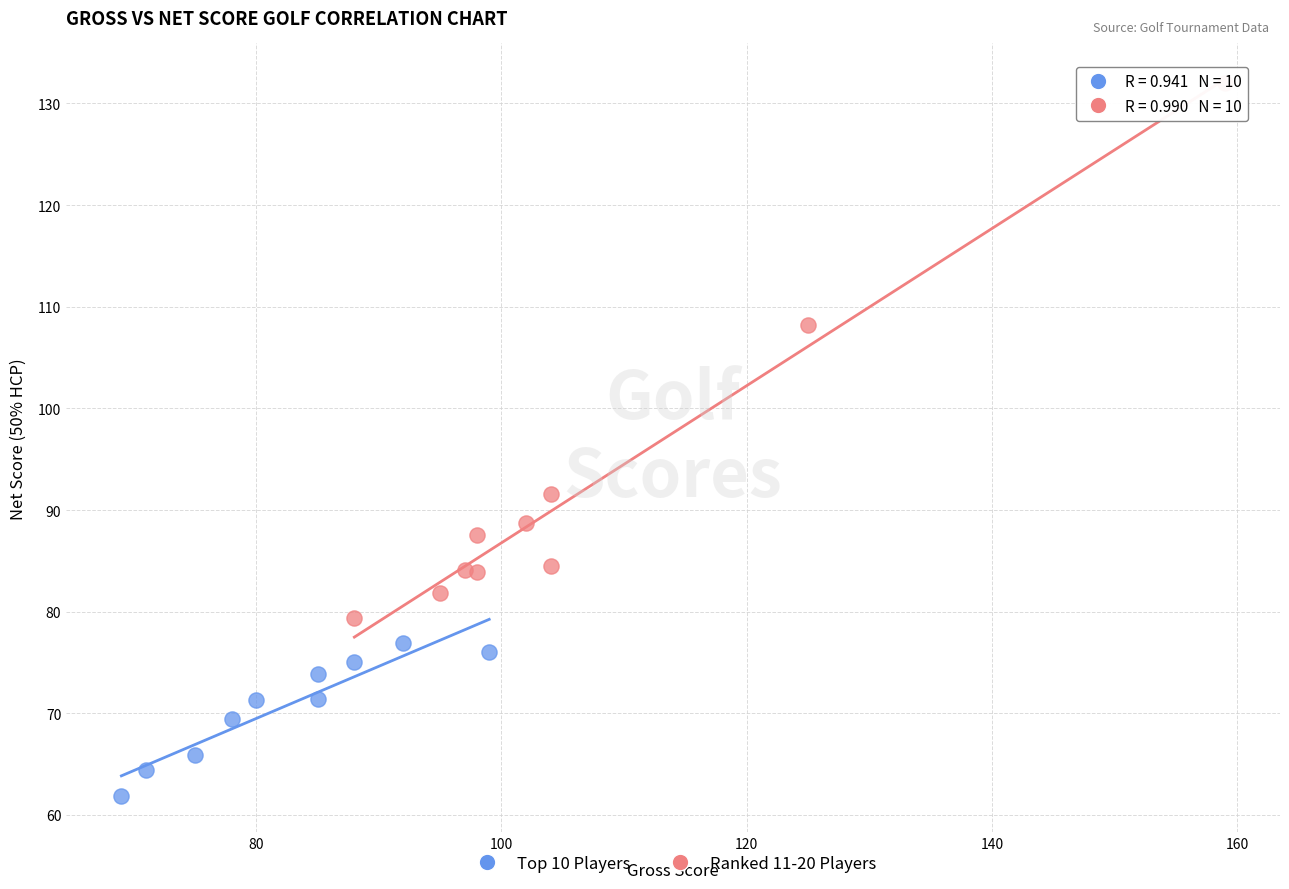

Which series has the largest Y range (max minus min)?

Ranked 11-20 Players